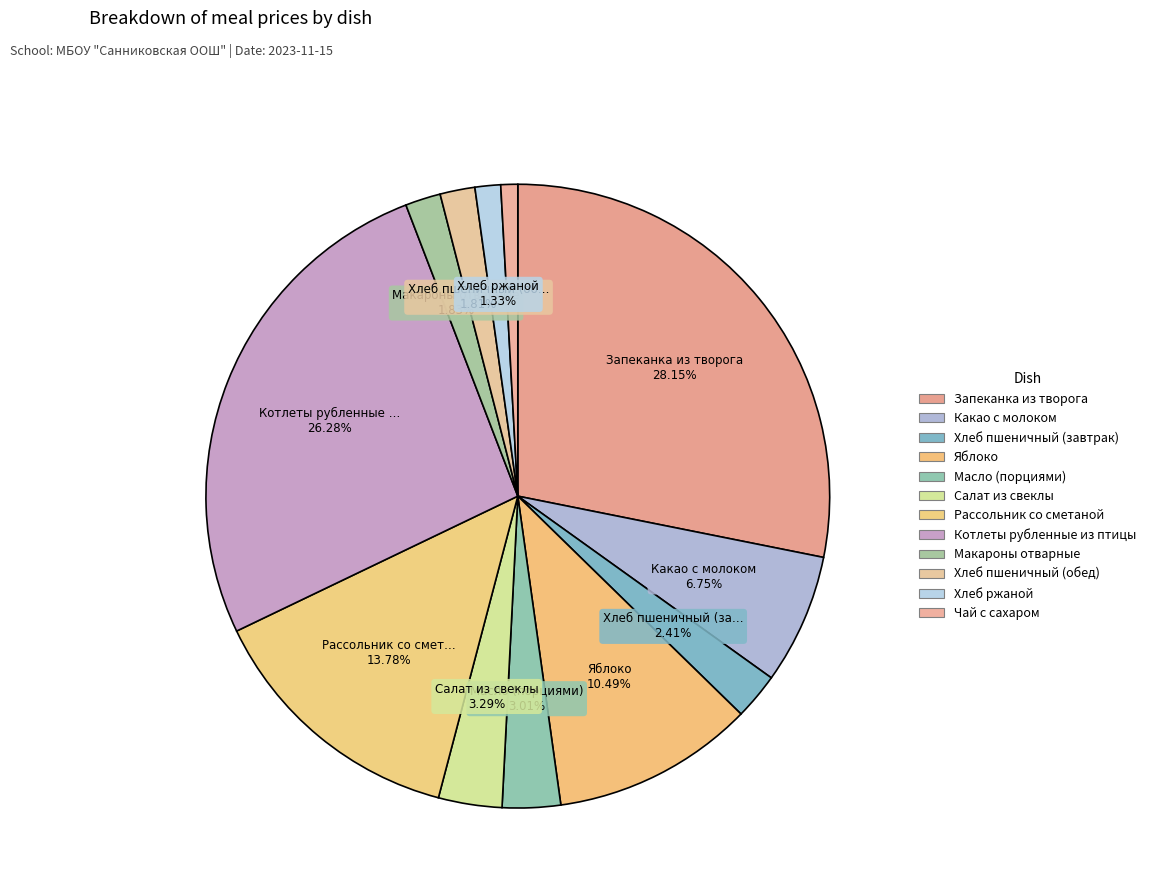

What is the largest slice in the pie chart?

Запеканка из творога